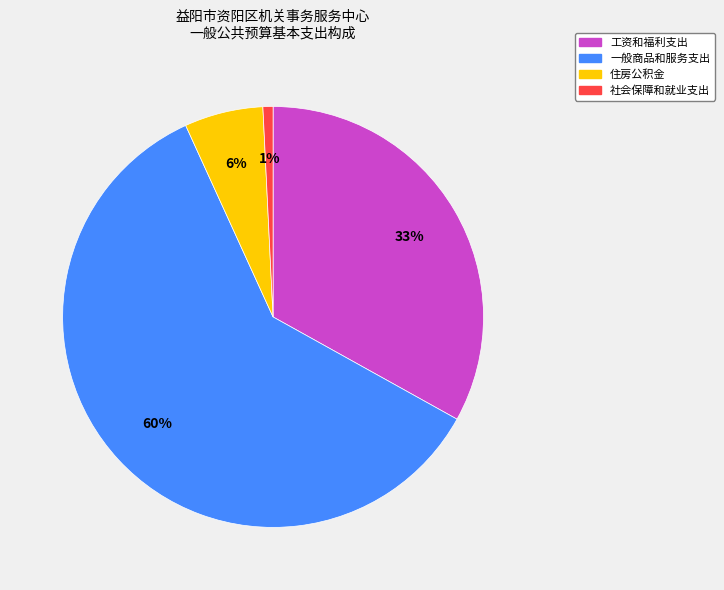

To the nearest percent, what is the average slice percentage?

25%